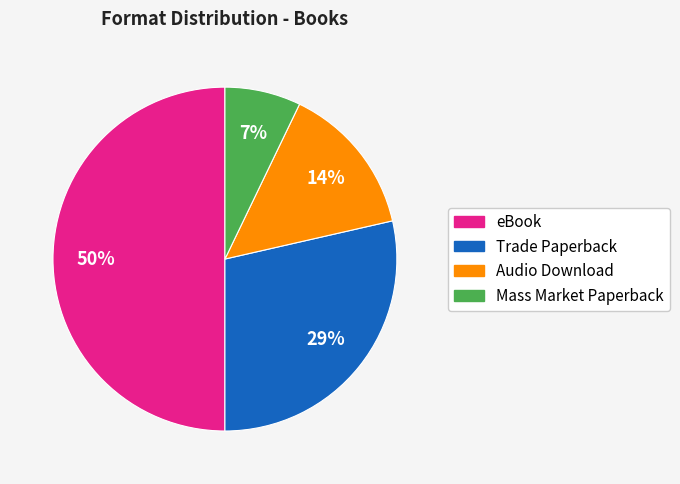

To the nearest percent, what is the difference between the largest and smallest slice percentages?

43%